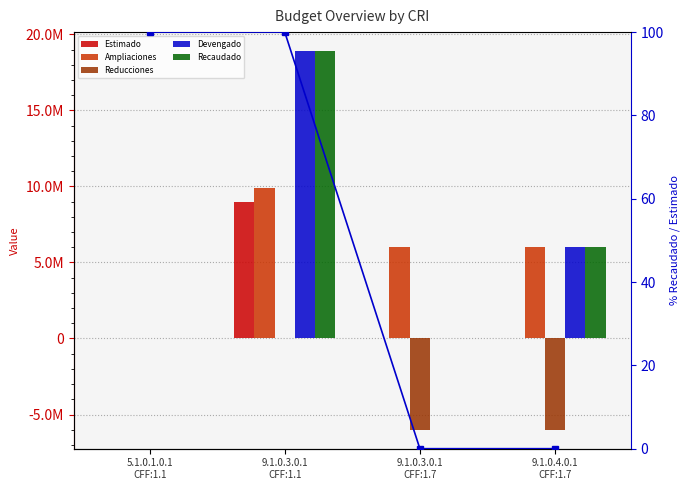

Between 5.1.0.1.0.1
CFF:1.1 and 9.1.0.3.0.1
CFF:1.7, which series saw the biggest shift?

Ampliaciones